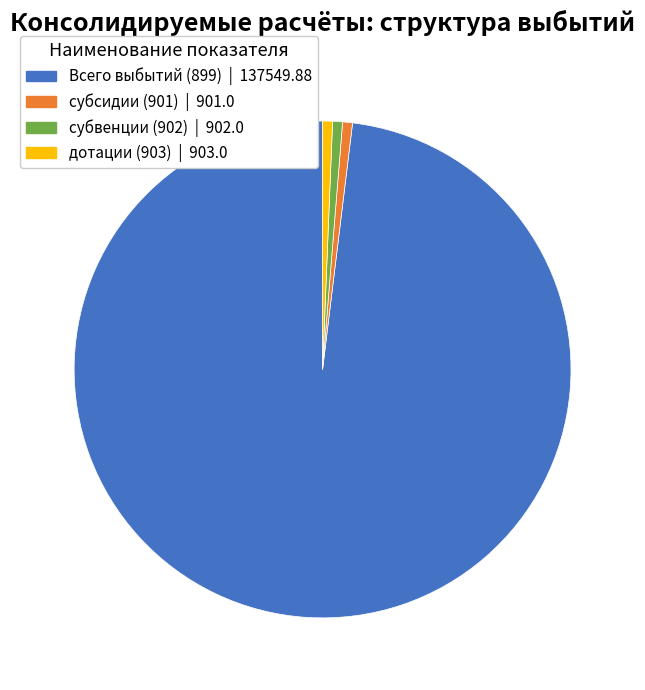

Do субсидии (901) and Всего выбытий (899) together represent more than half of the pie?

Yes